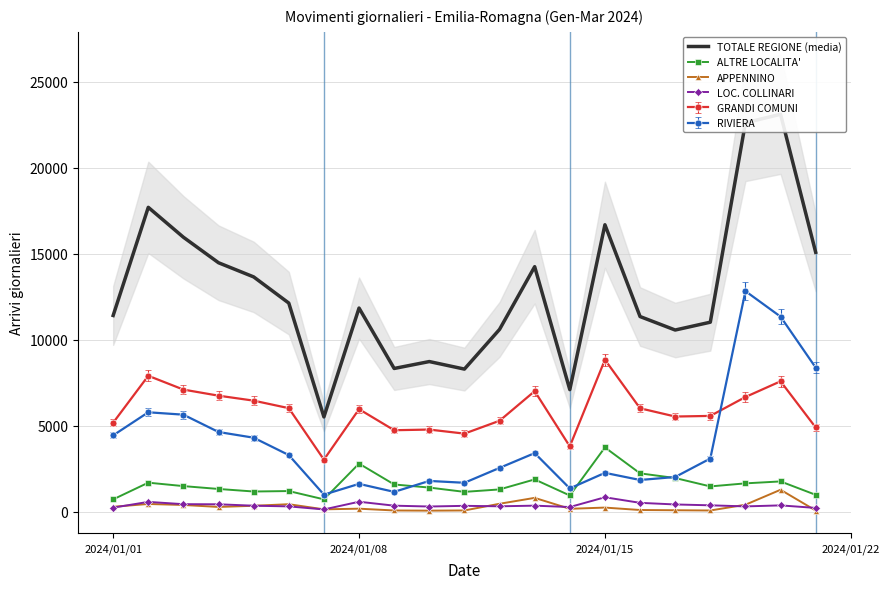

What is the highest value of the RIVIERA series?

12832